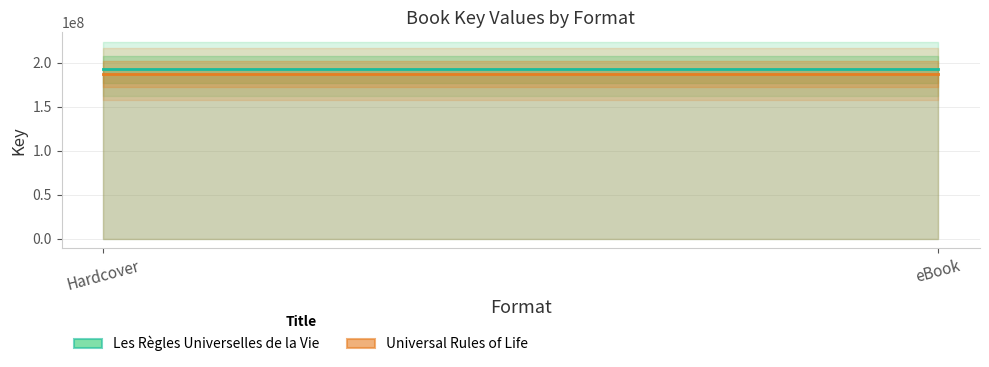

Between eBook and Hardcover, which is larger?

eBook